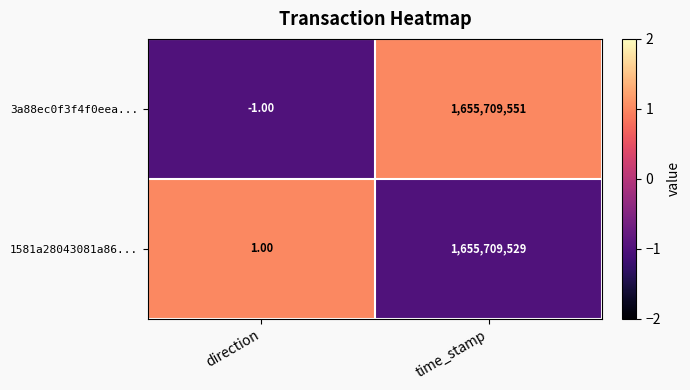

Which category has the lowest value across all series?

direction